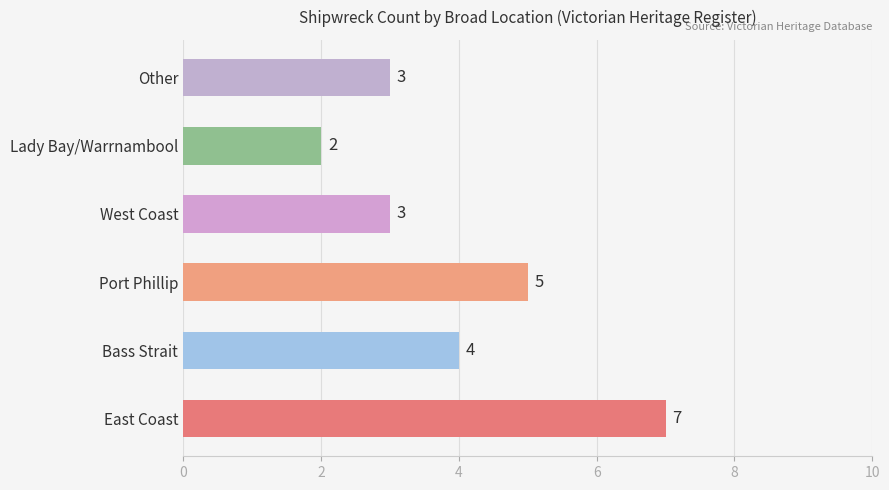

Count the number of data series in this chart.

1